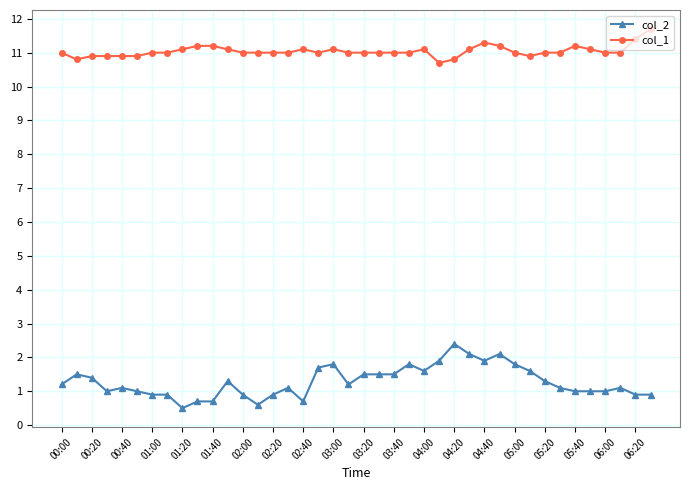

Rank the series by their average value, from highest to lowest.

col_1, col_2